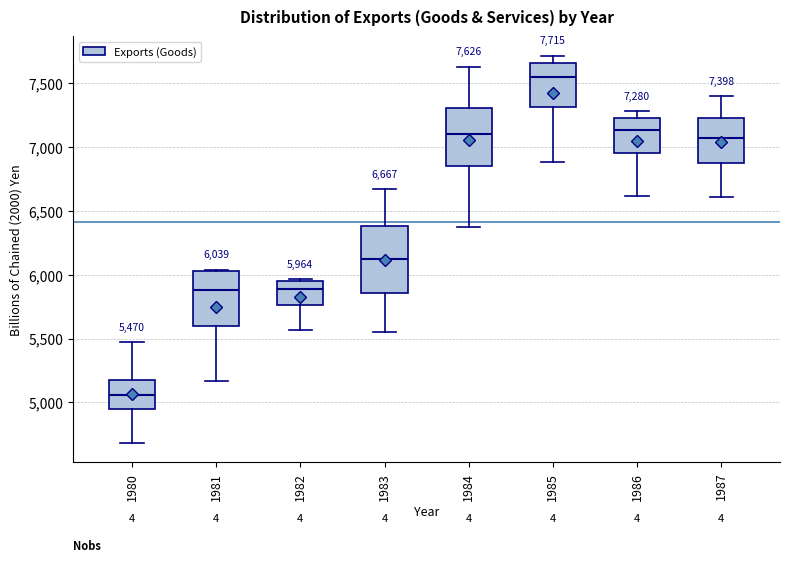

Which box has the lowest median line?

1980